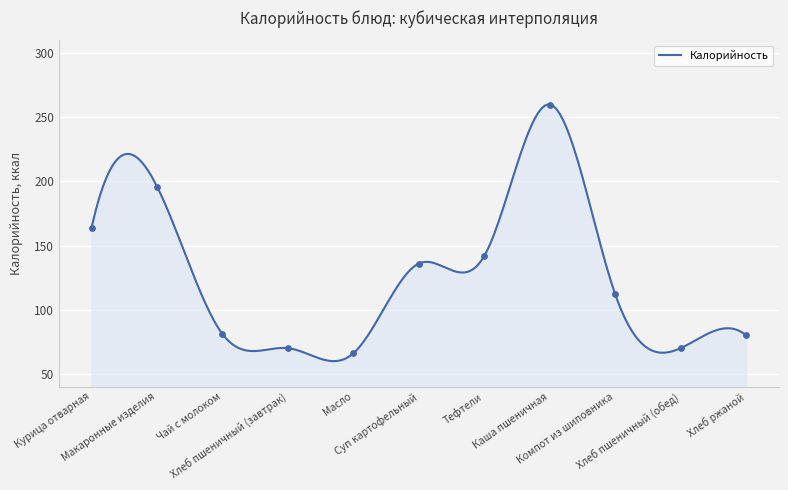

What is the change in value from Курица отварная to Хлеб ржаной?

-84